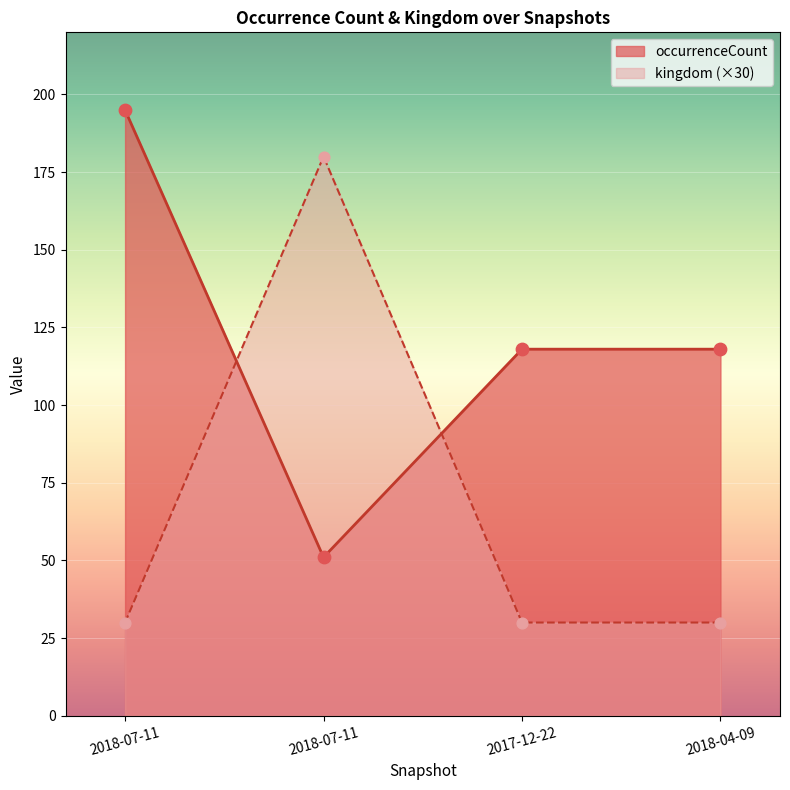

Which series reaches the minimum Y coordinate?

kingdom